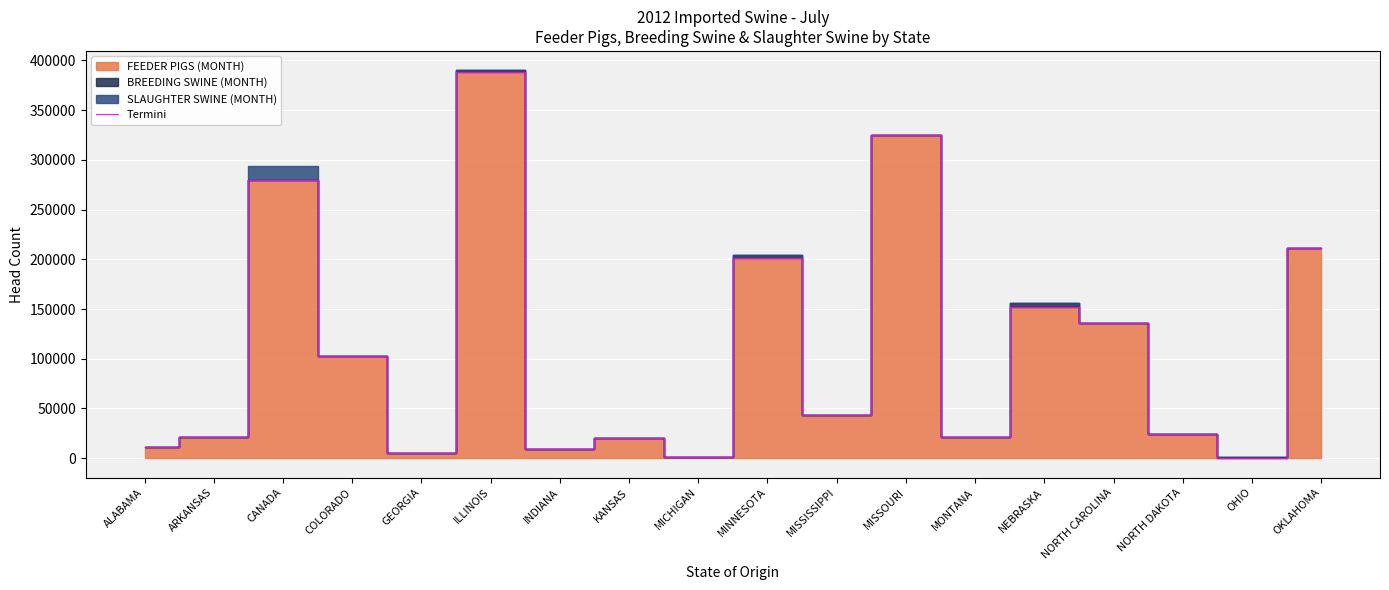

Between MICHIGAN and CANADA, which is larger?

CANADA